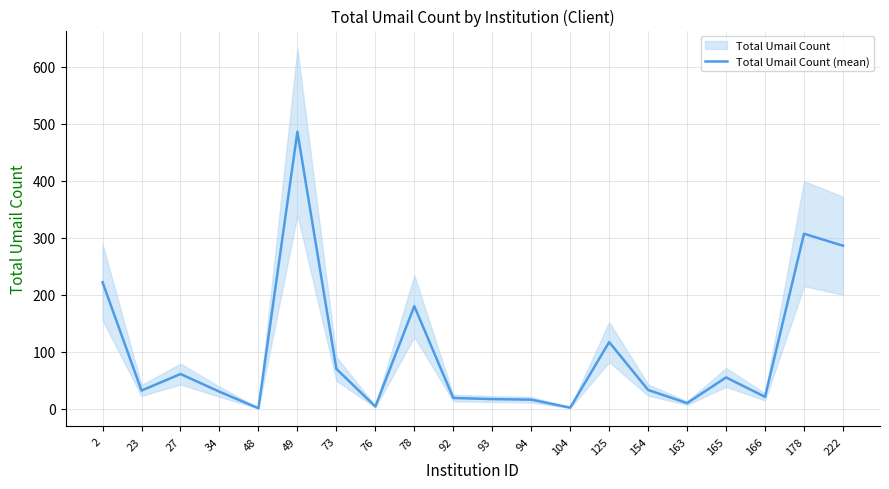

At which label does the data first exceed 33?

2